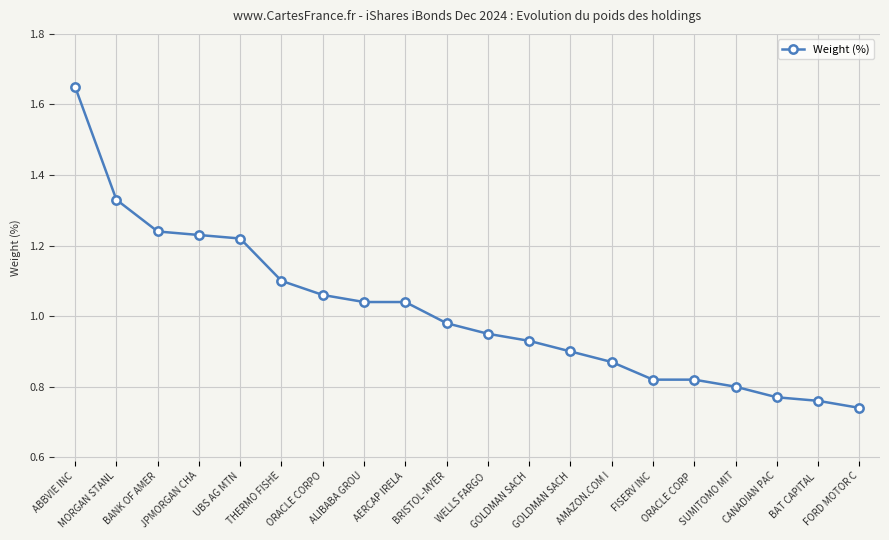

How many lines are shown in the chart?

1